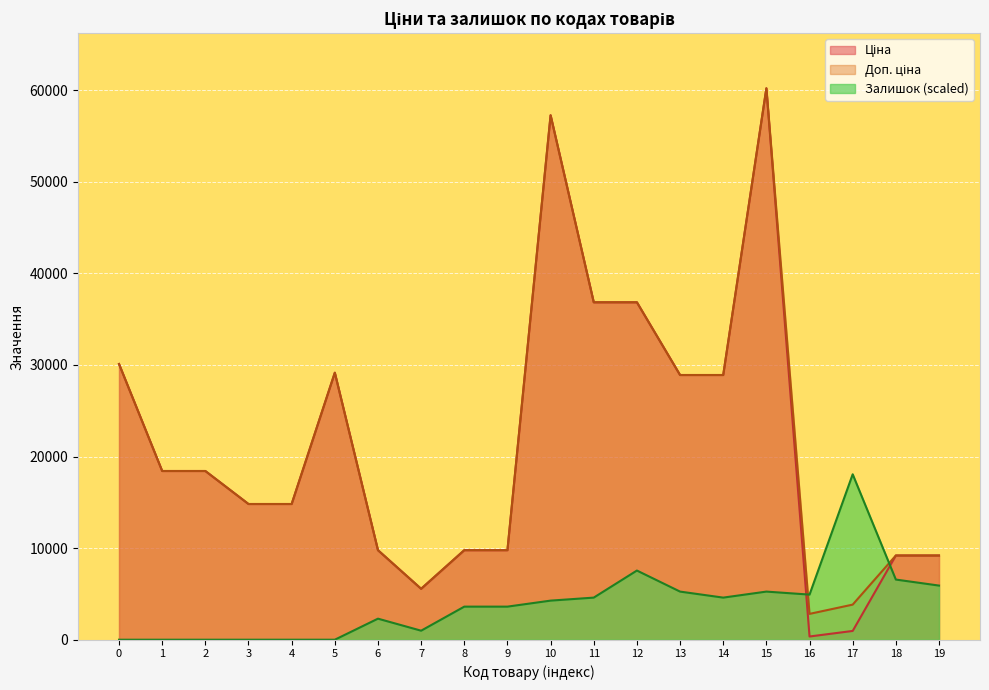

What is the maximum value shown in the chart?

60205.6